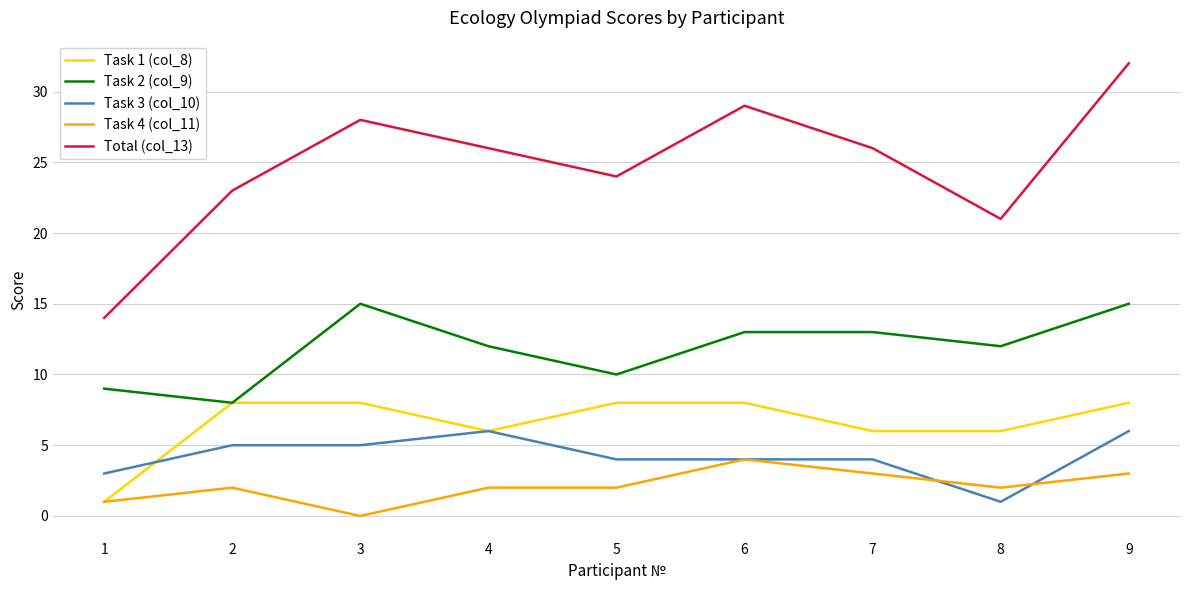

Rank the series by their maximum value, from lowest to highest.

Task 4 (col_11), Task 3 (col_10), Task 1 (col_8), Task 2 (col_9), Total (col_13)